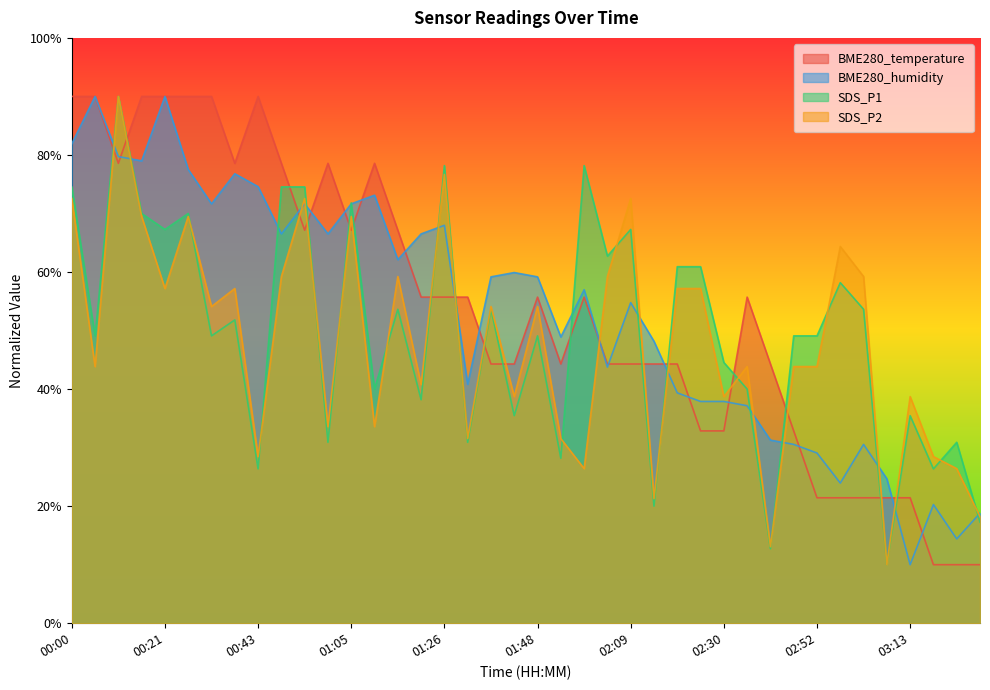

Reading left to right, extract all data points from this chart.

BME280_temperature: 0.9	0.9	0.8	0.9	0.9	0.9	0.9	0.8	0.9	0.8	0.7	0.8	0.7	0.8	0.7	0.6	0.6	0.6	0.4	0.4	0.6	0.4	0.6	0.4	0.4	0.4	0.4	0.3	0.3	0.6	0.4	0.3	0.2	0.2	0.2	0.2	0.2	0.1	0.1	0.1
BME280_humidity: 0.8	0.9	0.8	0.8	0.9	0.8	0.7	0.8	0.7	0.7	0.7	0.7	0.7	0.7	0.6	0.7	0.7	0.4	0.6	0.6	0.6	0.5	0.6	0.4	0.5	0.5	0.4	0.4	0.4	0.4	0.3	0.3	0.3	0.2	0.3	0.2	0.1	0.2	0.1	0.2
SDS_P1: 0.7	0.5	0.9	0.7	0.7	0.7	0.5	0.5	0.3	0.7	0.7	0.3	0.7	0.4	0.5	0.4	0.8	0.3	0.5	0.4	0.5	0.3	0.8	0.6	0.7	0.2	0.6	0.6	0.4	0.4	0.1	0.5	0.5	0.6	0.5	0.1	0.4	0.3	0.3	0.2
SDS_P2: 0.7	0.4	0.9	0.7	0.6	0.7	0.5	0.6	0.3	0.6	0.7	0.3	0.7	0.3	0.6	0.4	0.8	0.3	0.5	0.4	0.5	0.3	0.3	0.6	0.7	0.2	0.6	0.6	0.4	0.4	0.1	0.4	0.4	0.6	0.6	0.1	0.4	0.3	0.3	0.2